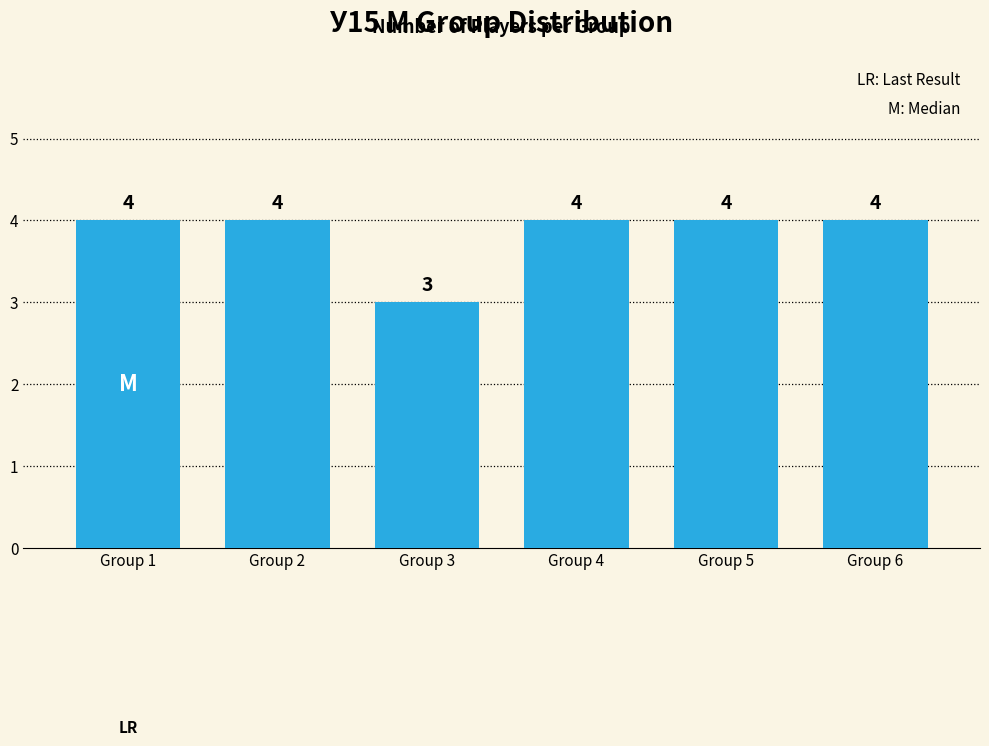

The chart shows a value of 4 at Group 4. True or false?

True